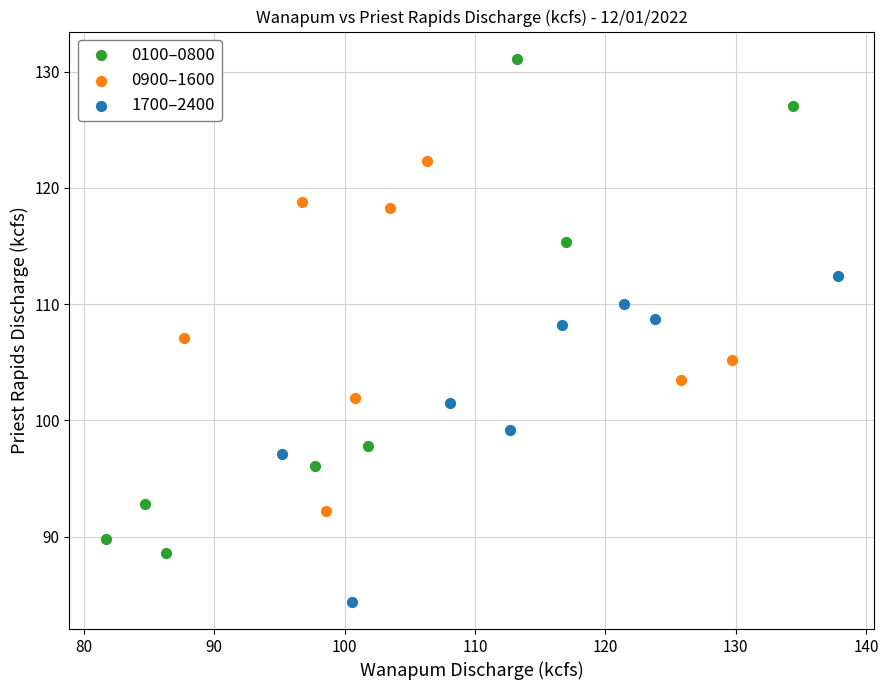

Which series reaches the maximum Y coordinate?

0100–0800